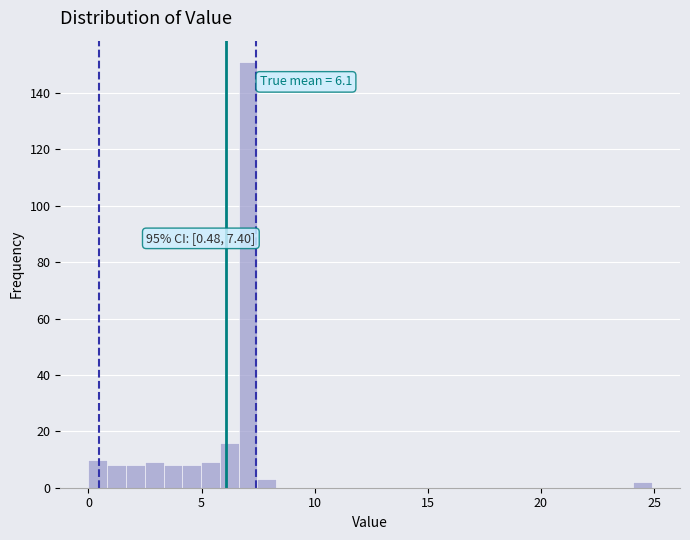

Around what value on the x-axis is the tallest bar? Give the approximate position of its centre, as read against the axis.

7.0